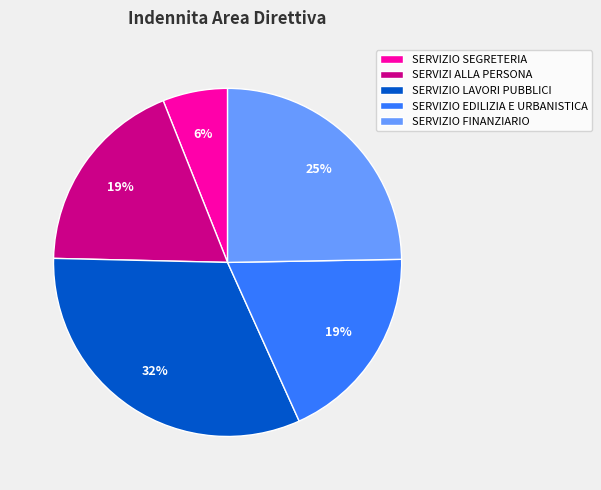

Approximately how many times larger is the value at SERVIZIO LAVORI PUBBLICI compared to SERVIZI ALLA PERSONA?

1.7